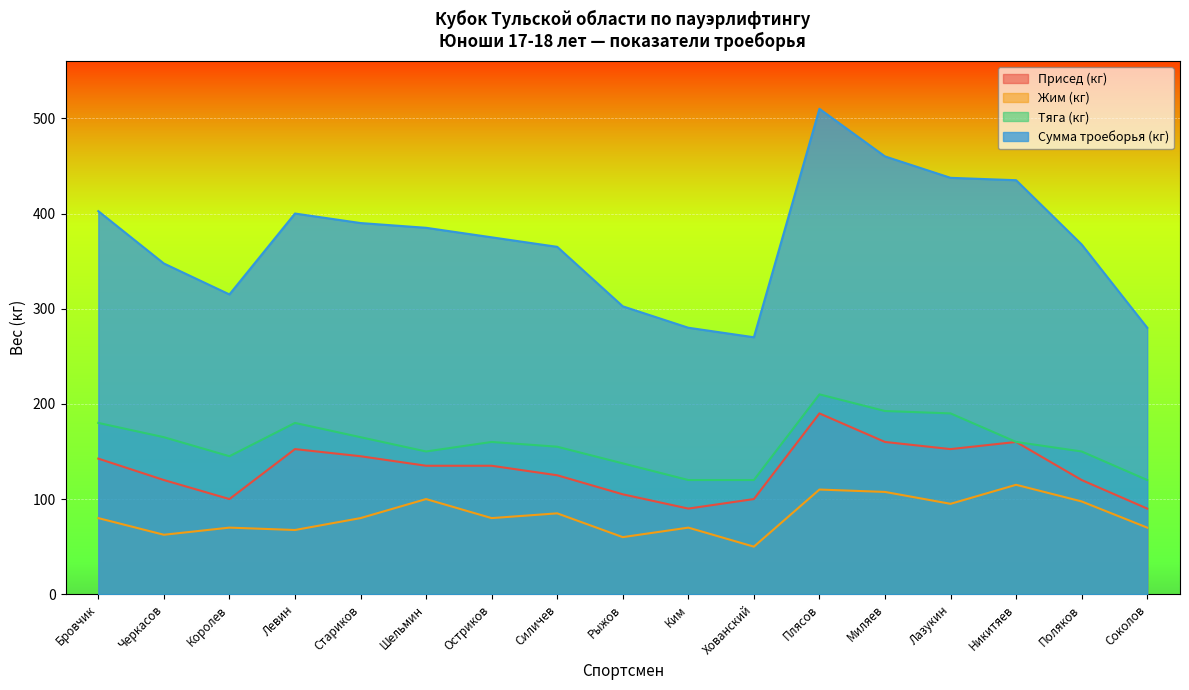

Where does the Жим (кг) series first go above 80?

Шельмин